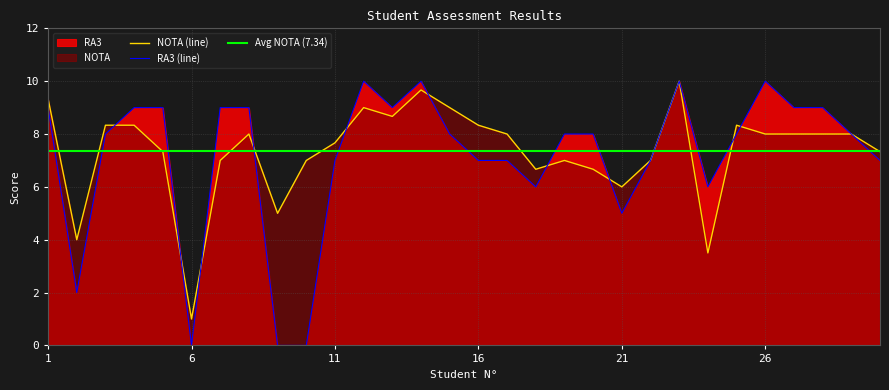

The NOTA (line) series shows 6.0 at 21. True or false?

True